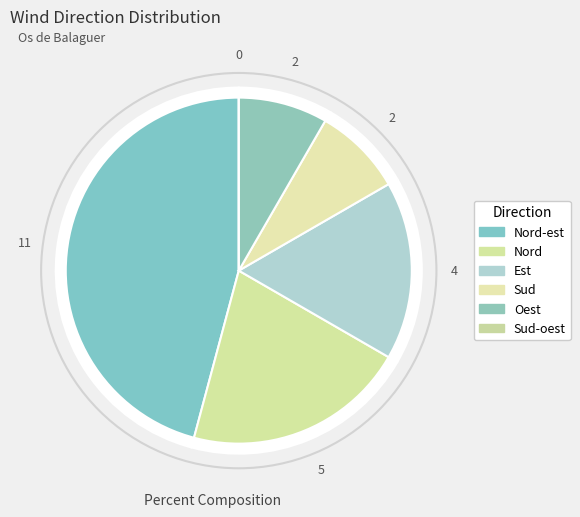

Which slice is the smallest?

Sud-oest